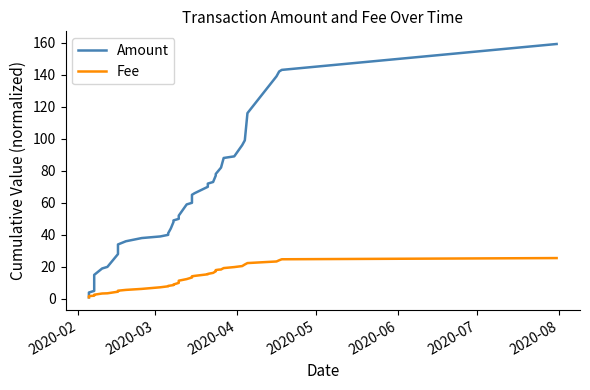

Reading right to left, what are all the values shown in this chart?

Amount: 159.2	143.0	142.0	139.0	116.0	99.0	96.0	89.0	88.0	82.0	80.0	78.0	77.0	73.0	72.0	70.0	66.0	65.0	60.0	59.0	52.0	51.0	50.0	49.0	48.0	44.0	41.0	40.0	39.0	38.0	36.0	34.0	28.0	20.0	19.0	15.0	11.0	5.0	4.0	1.0
Fee: 25.5	24.8	24.1	23.4	22.4	21.5	20.5	19.9	19.2	18.4	18.2	18.0	17.2	16.2	15.6	15.4	14.4	14.1	13.4	12.4	11.4	10.8	10.0	9.0	8.6	8.4	8.1	7.9	7.2	6.2	5.6	5.1	4.5	3.5	3.4	2.6	2.4	2.0	1.8	1.0